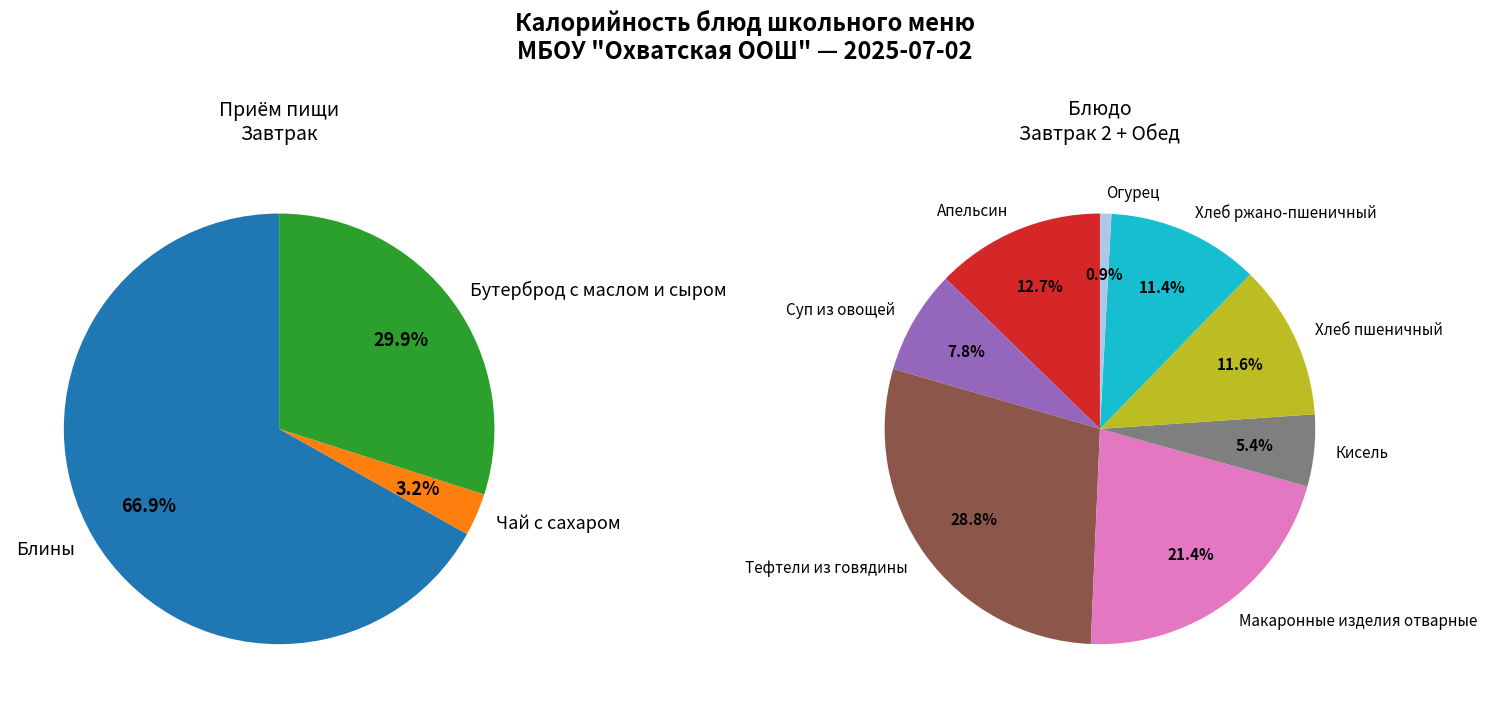

How many slices are in this pie chart?

11